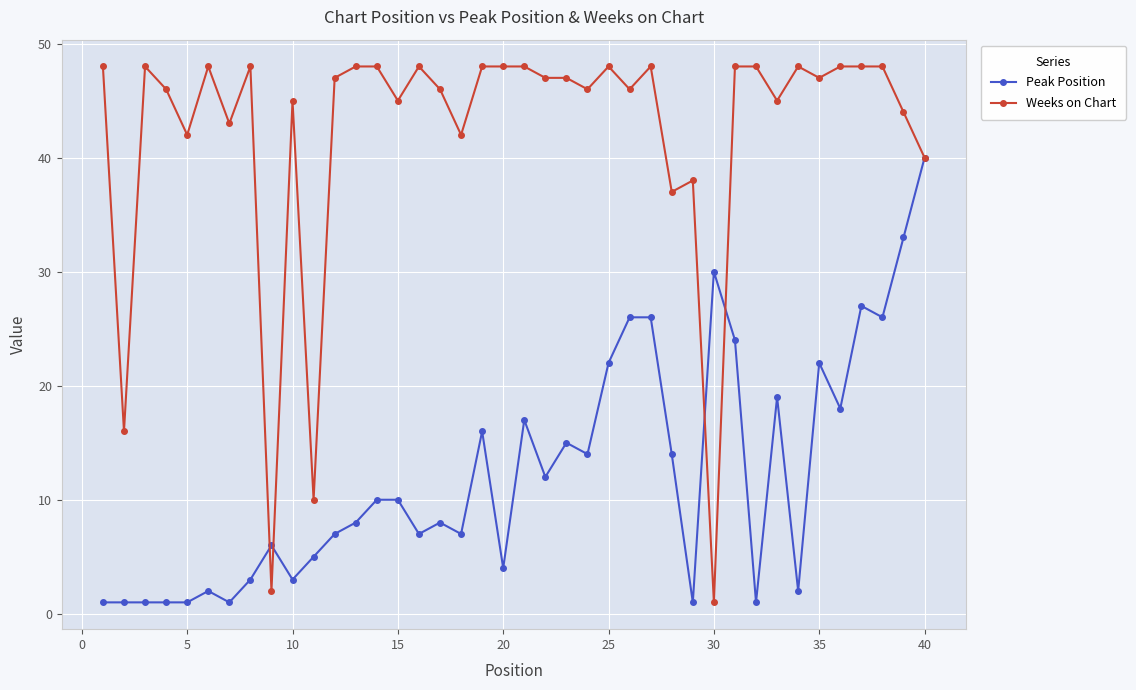

List the series in order of their peak value, highest first.

Weeks on Chart, Peak Position